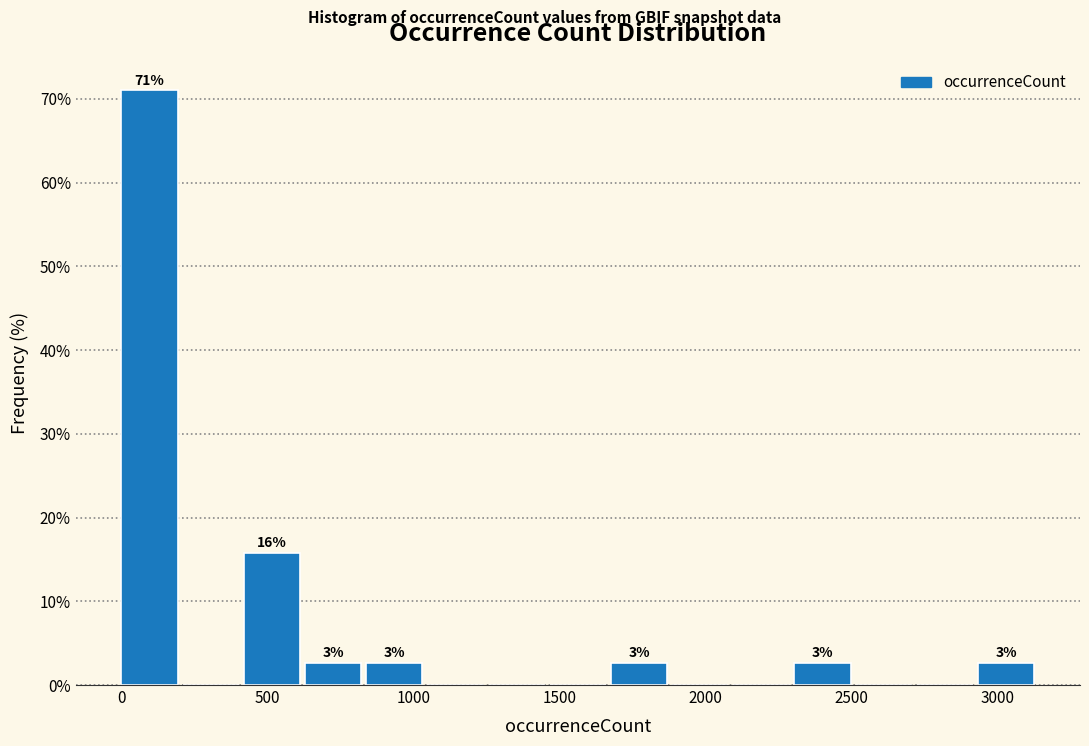

Over which range of the x-axis is the bar tallest?

0 to 200